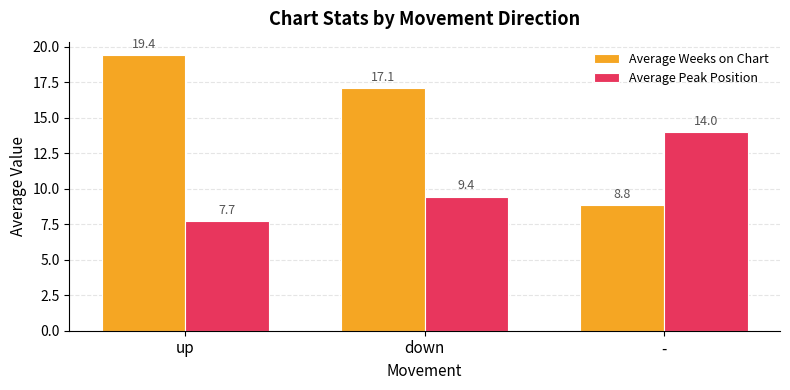

How many bars are there in each group?

2